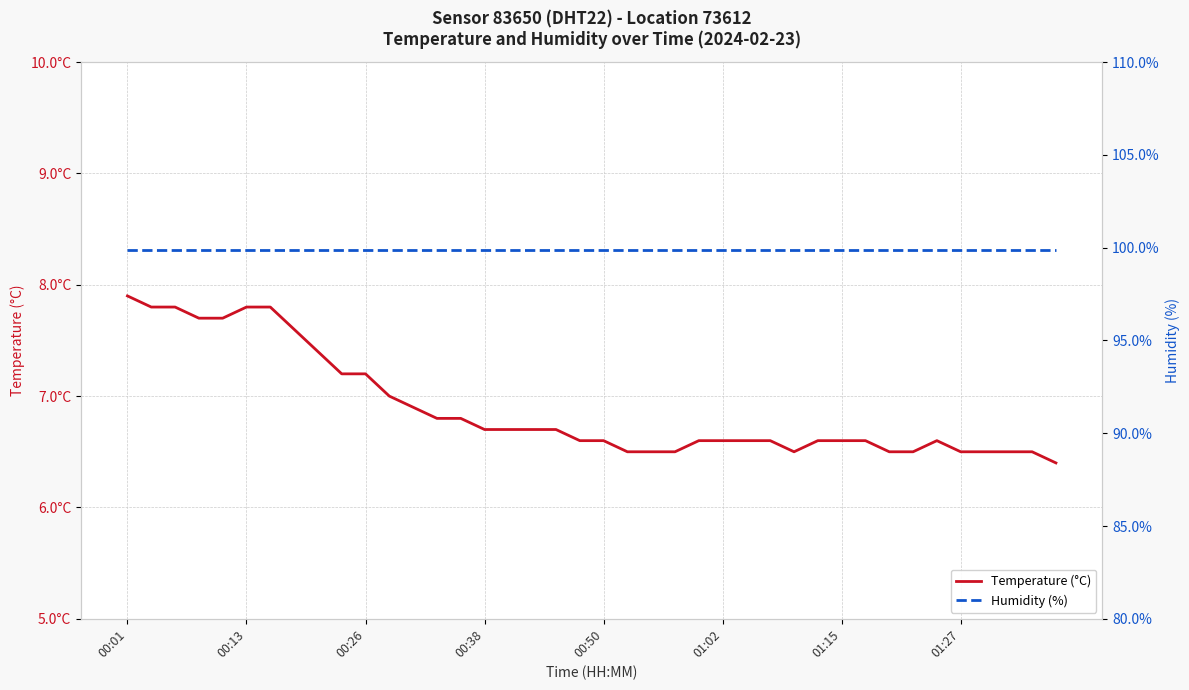

Is it true that Temperature (°C) equals 2.5 at 22?

False